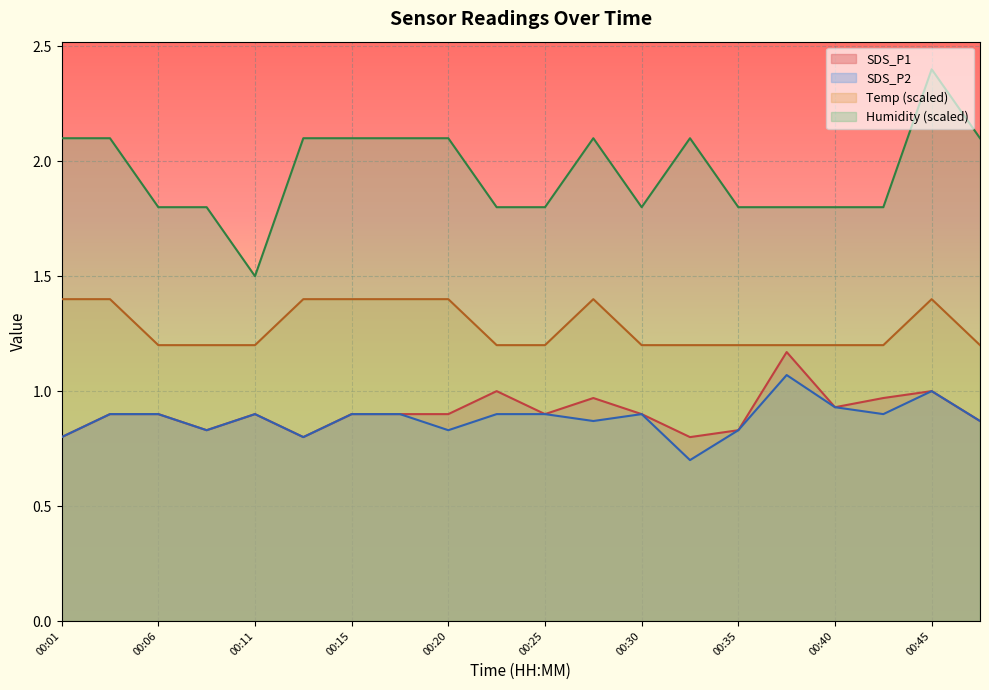

At which label does Humidity first exceed 2?

00:01